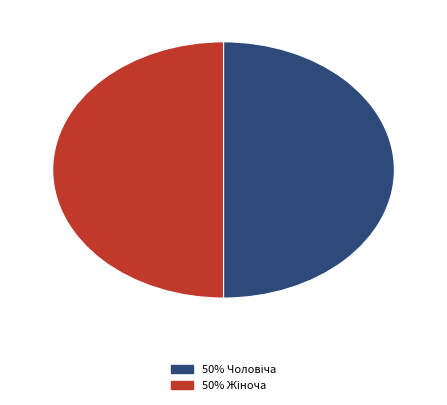

Count the number of slices in the pie.

2